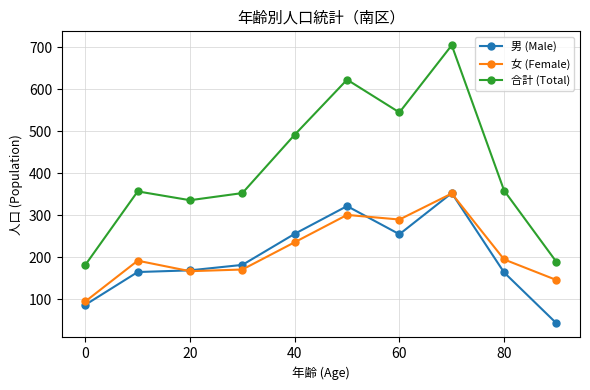

Which series has the largest total across all categories?

合計 (Total)